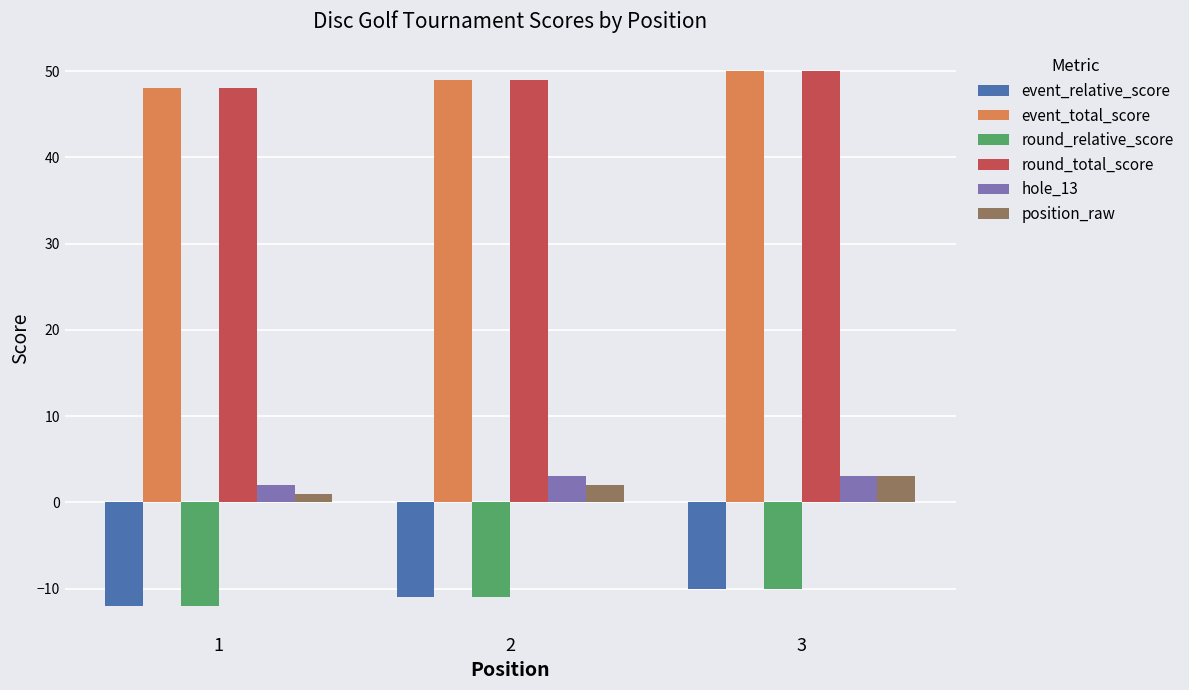

Is it true that event_total_score equals 49 at 2?

True